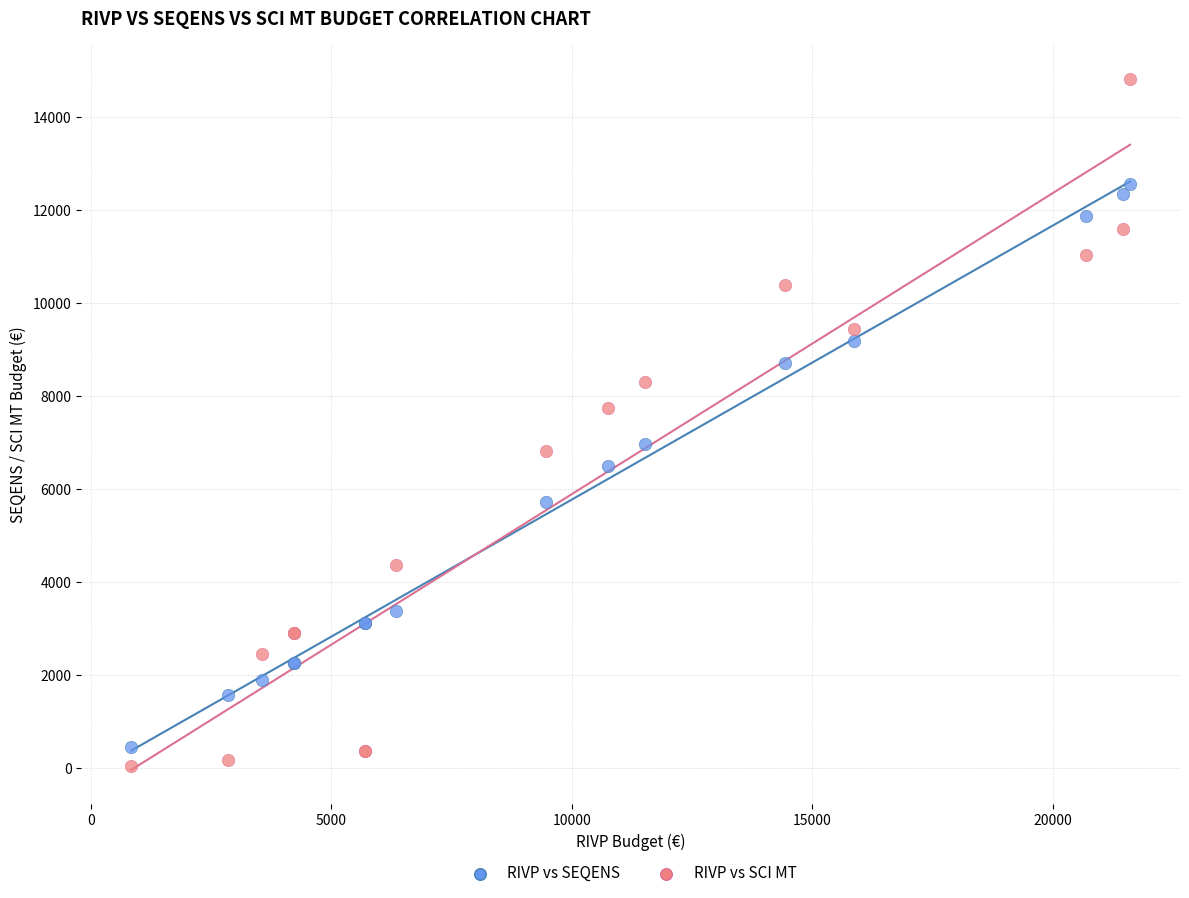

What is the X range (max minus min) for the scatter plot?

20771.5